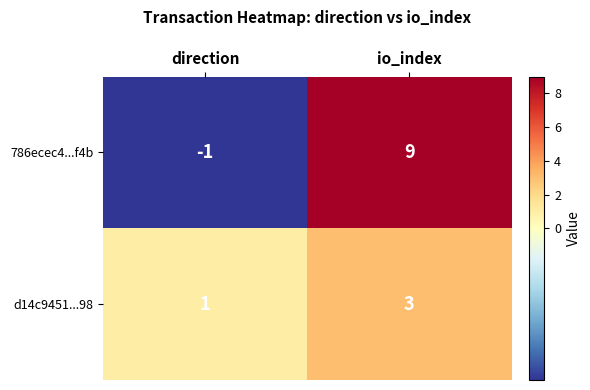

At which category is the sum across all series the highest?

io_index